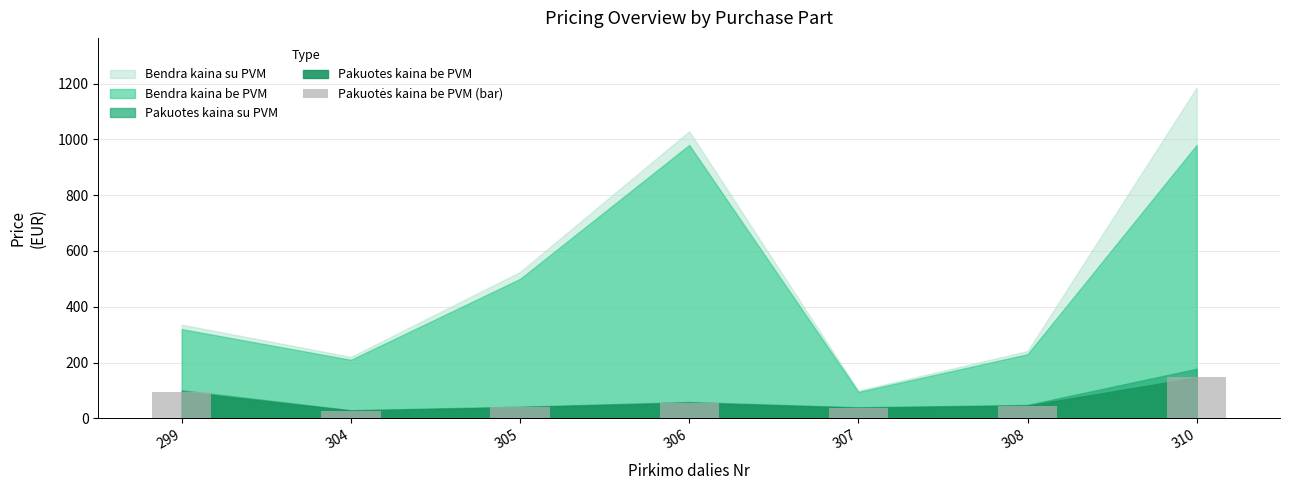

What is the change in value from 308 to 310?

+101